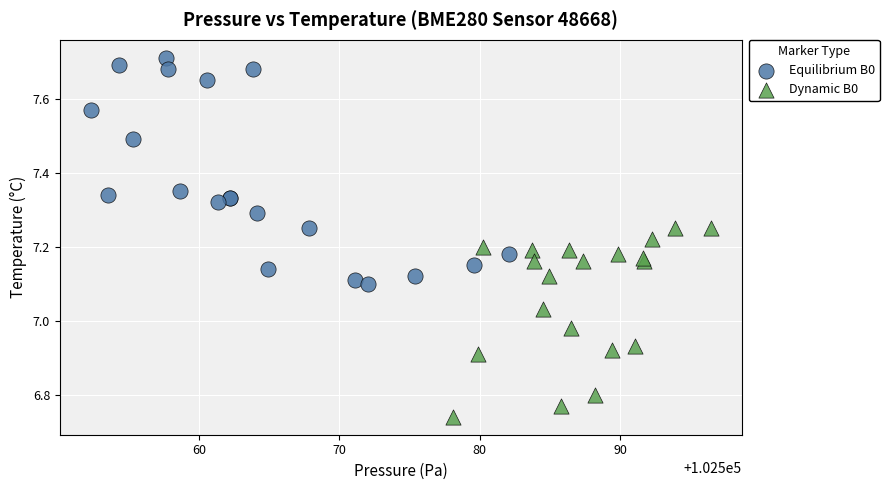

Which series contains the lowest Y value?

Dynamic B0